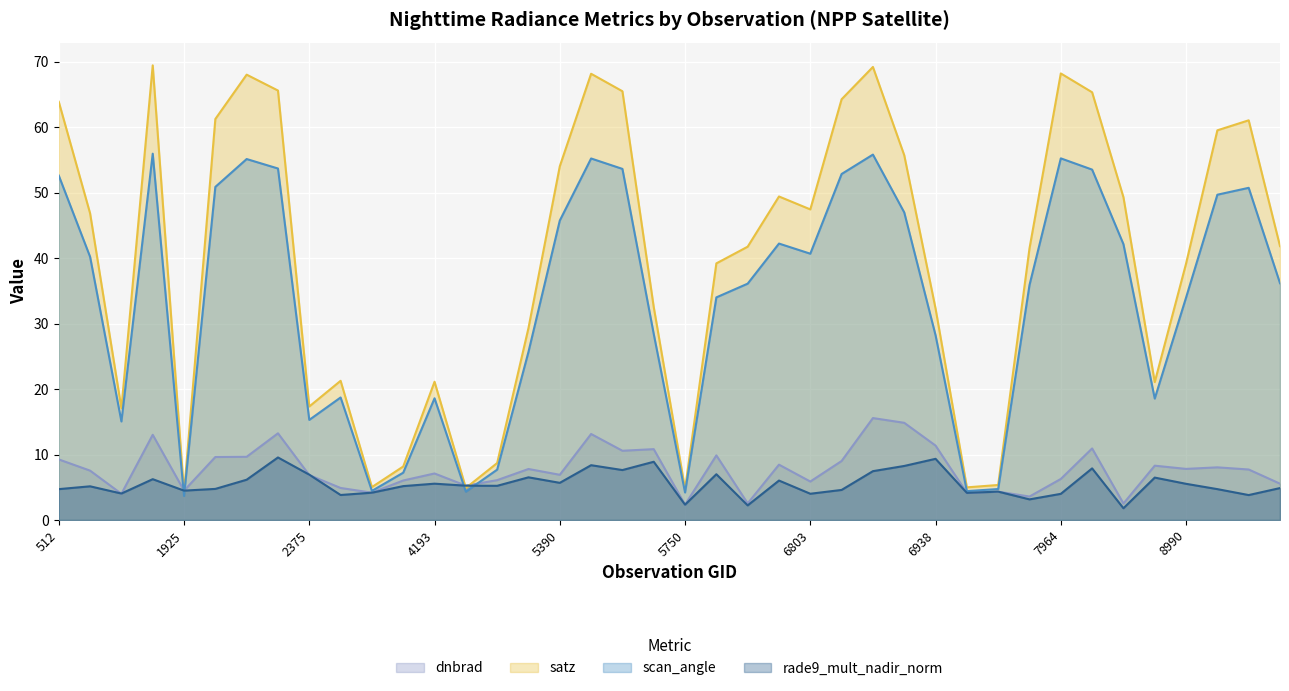

Rank the series at 9026 from lowest to highest value.

rade9_mult_nadir_norm, dnbrad, scan_angle, satz